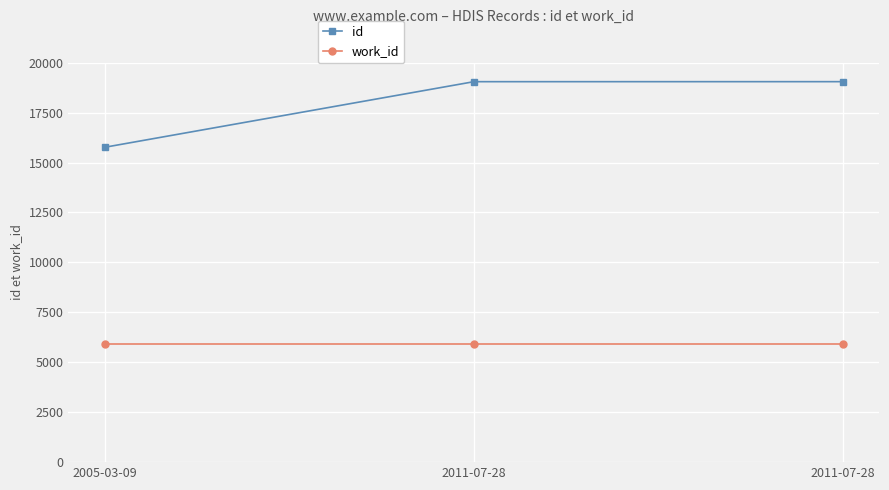

What is the total value across all series at 2011-07-28?

24984